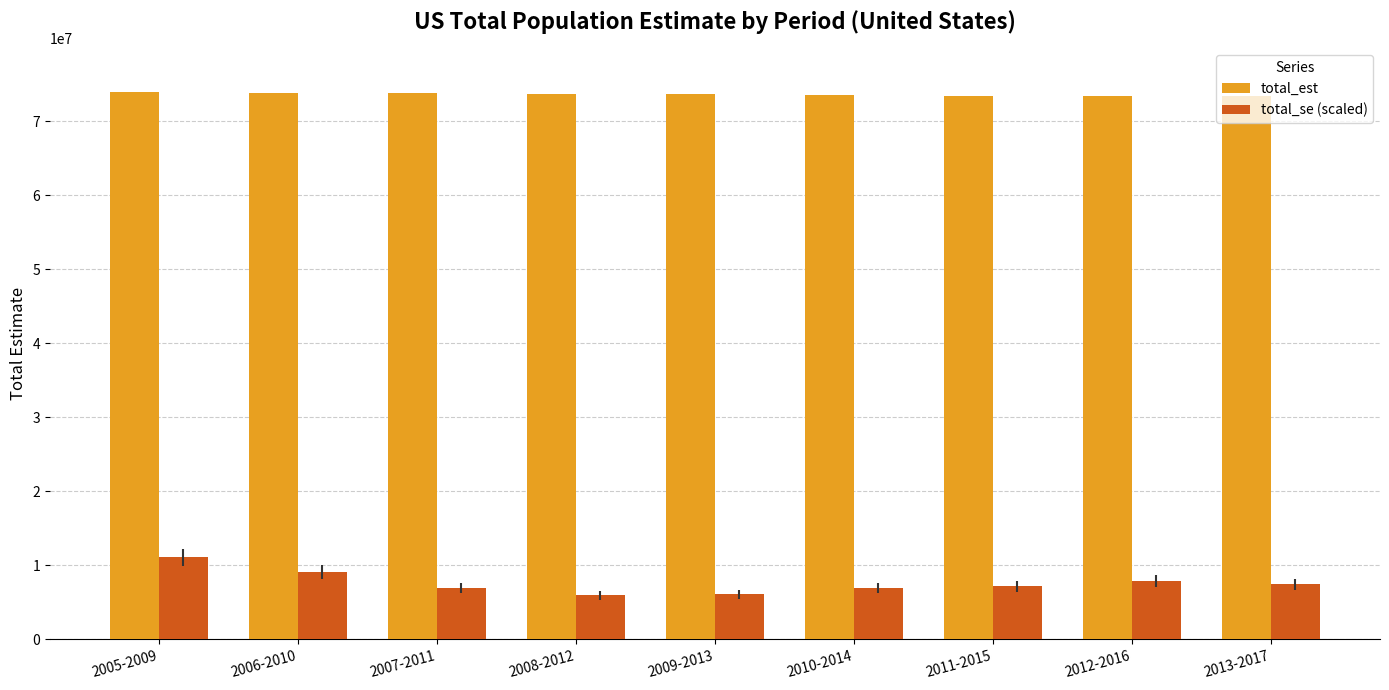

How many bars are there in total?

18